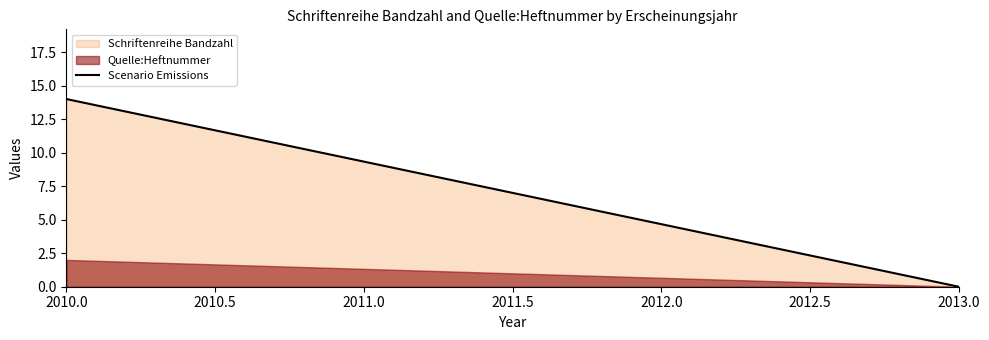

The Schriftenreihe Bandzahl series shows 14 at 2010.0. True or false?

True